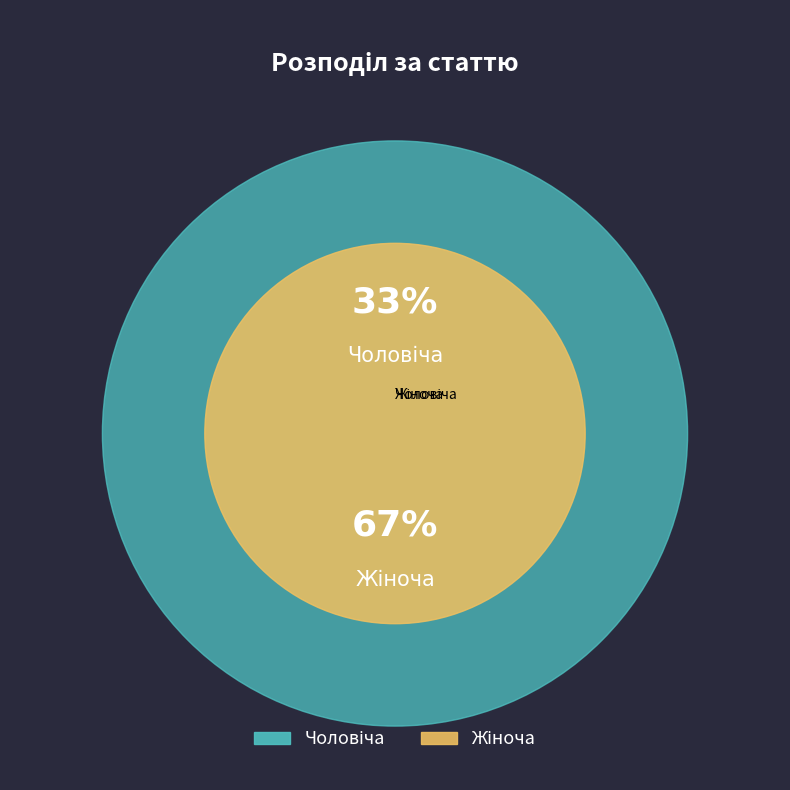

The Жіноча slice represents 77% of the pie. True or false?

False